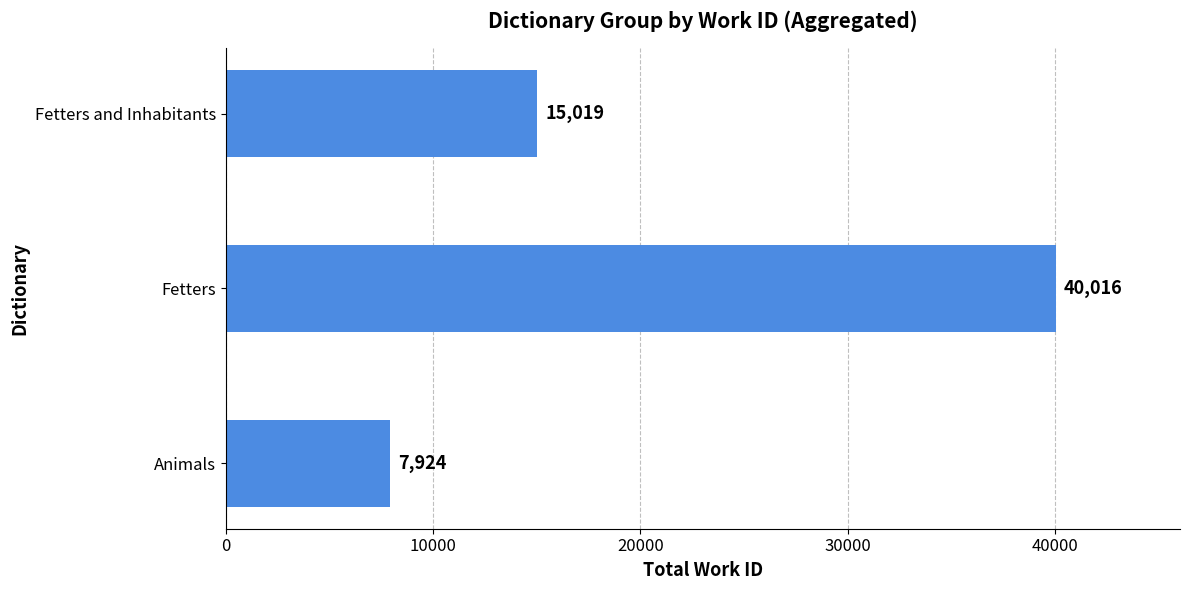

How many data points are less than 15019?

1